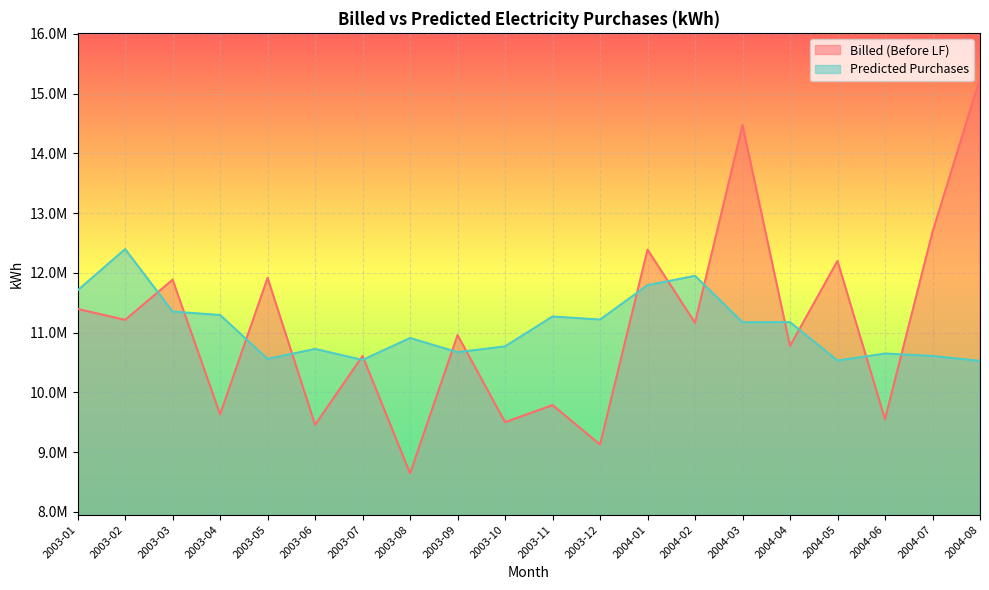

Reading left to right, what are all the values shown in this chart?

Billed (Before LF): 11396944.4	11214225.5	11886519.0	9634741.0	11917377.0	9459075.0	10609374.0	8646885.0	10960006.0	9502699.0	9788409.0	9128398.0	12389595.0	11165538.0	14473788.0	10779015.0	12200717.0	9552121.0	12682460.0	15254194.0
Predicted Purchases: 11708631.1	12398370.1	11352907.7	11295537.4	10561261.6	10727815.1	10543707.3	10910873.2	10672950.6	10770887.2	11270543.8	11219223.6	11793865.3	11951430.4	11174298.1	11176218.1	10533320.3	10650819.1	10610170.4	10527982.2